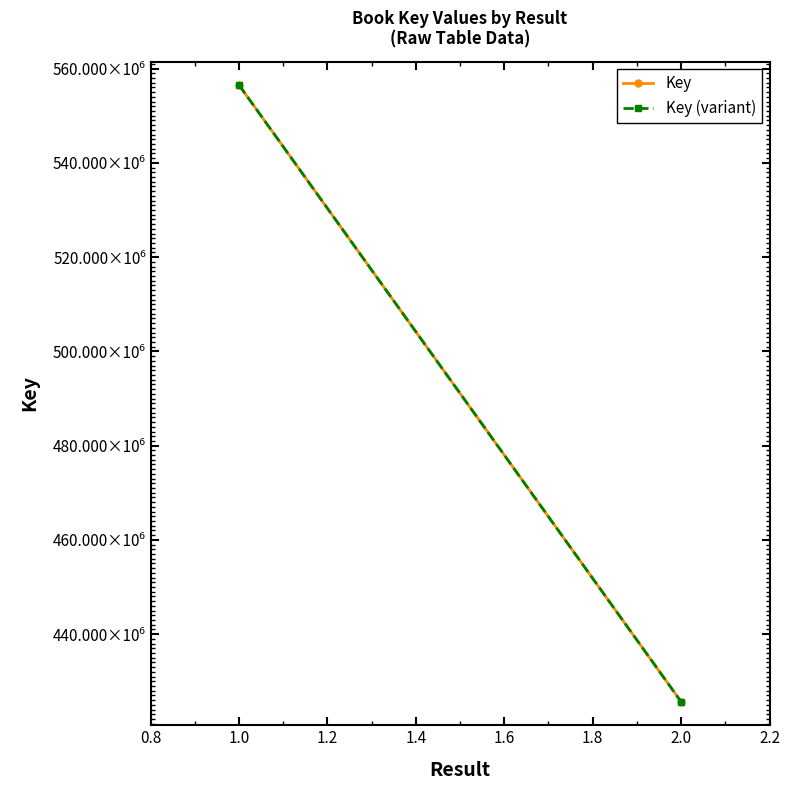

Reading right to left, list all the values displayed in this chart.

Key: 425674219.0	556505949.0
Key (variant): 425672942.0	556504279.5